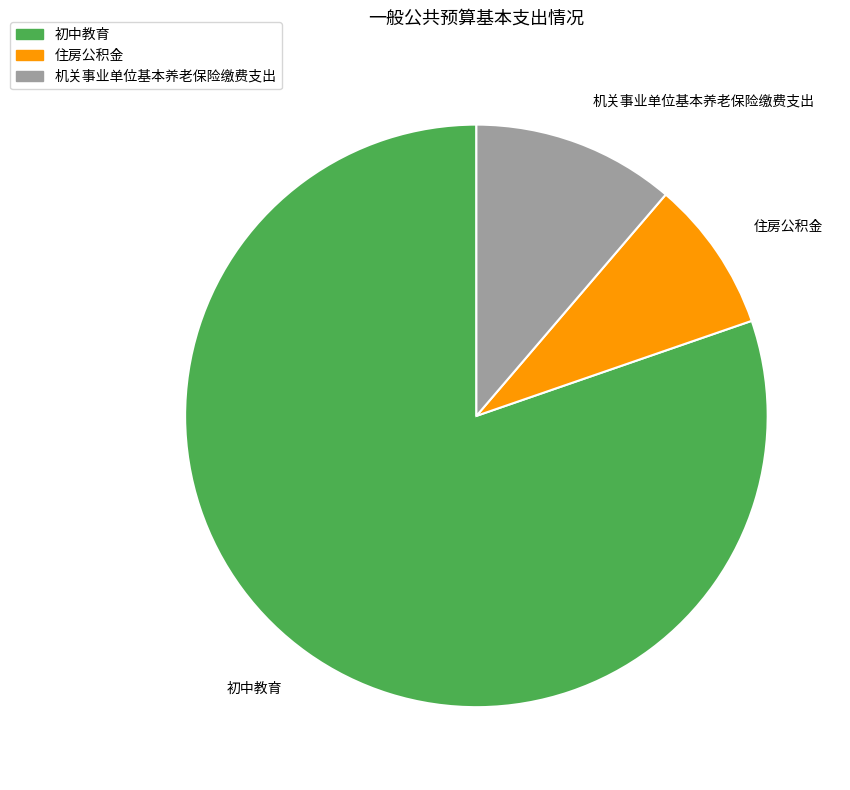

Does 机关事业单位基本养老保险缴费支出 represent more than half of the total?

No